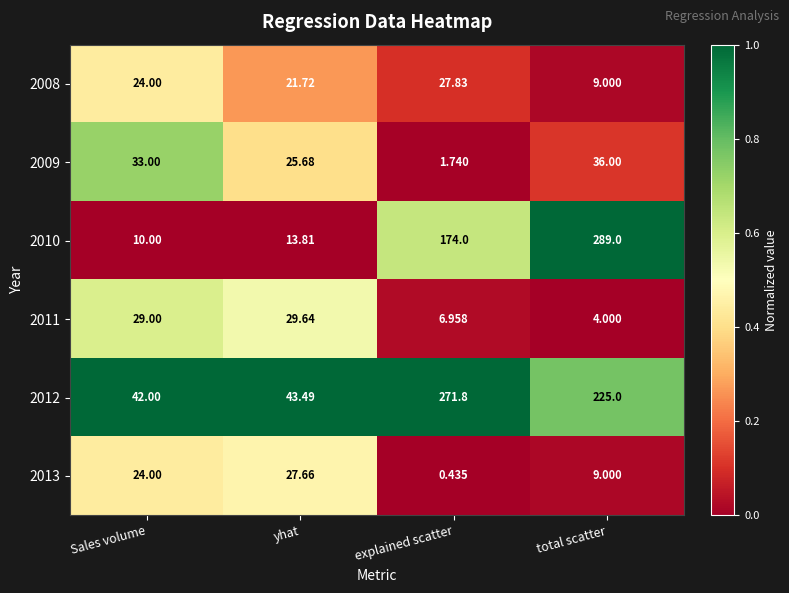

At yhat, list the series in order from largest to smallest.

2012, 2011, 2013, 2009, 2008, 2010